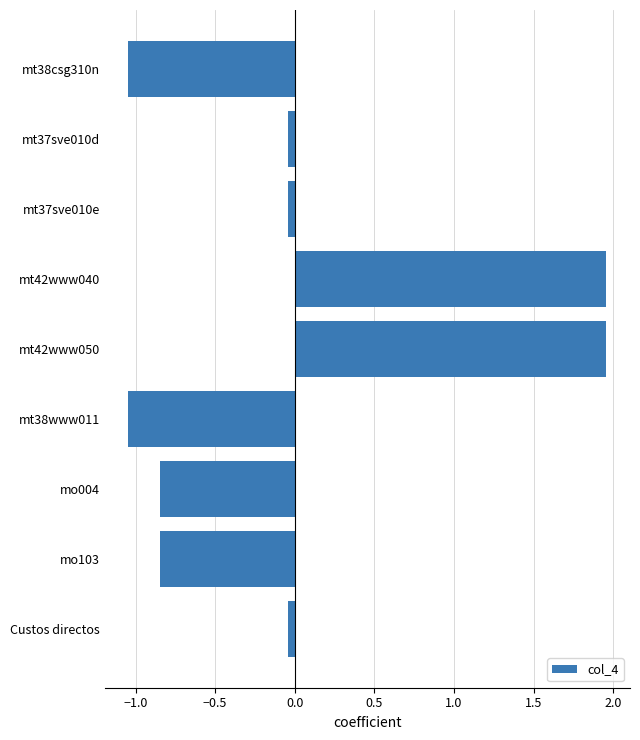

What is the difference between the maximum and minimum values?

3.0